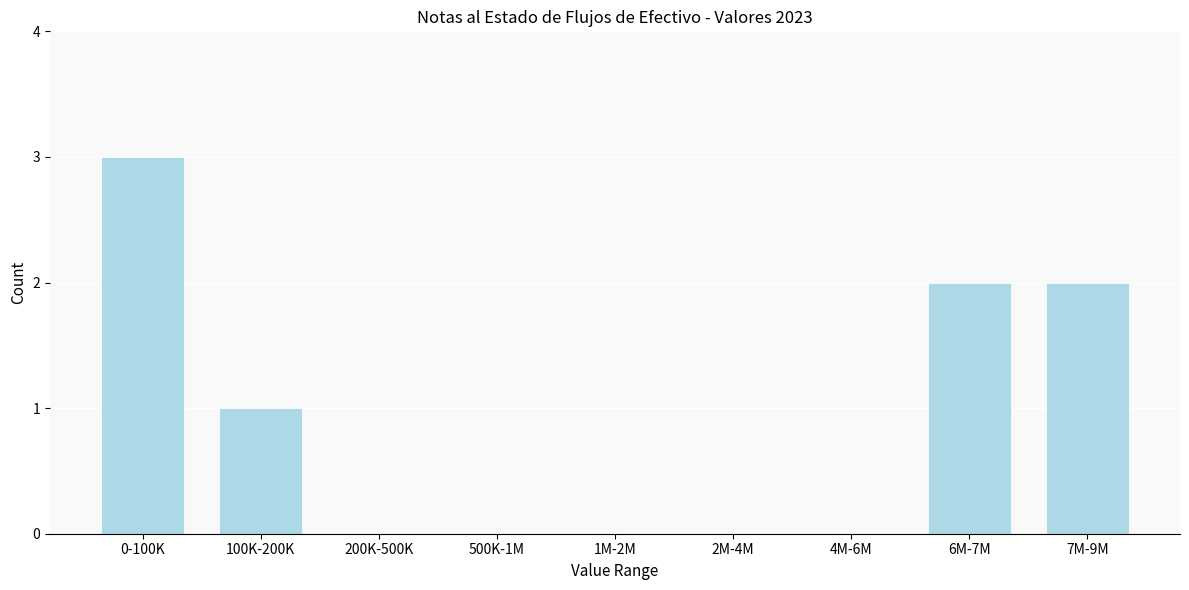

Reading left to right, extract all data points from this chart.

0-100K=3	100K-200K=1	200K-500K=0	500K-1M=0	1M-2M=0	2M-4M=0	4M-6M=0	6M-7M=2	7M-9M=2